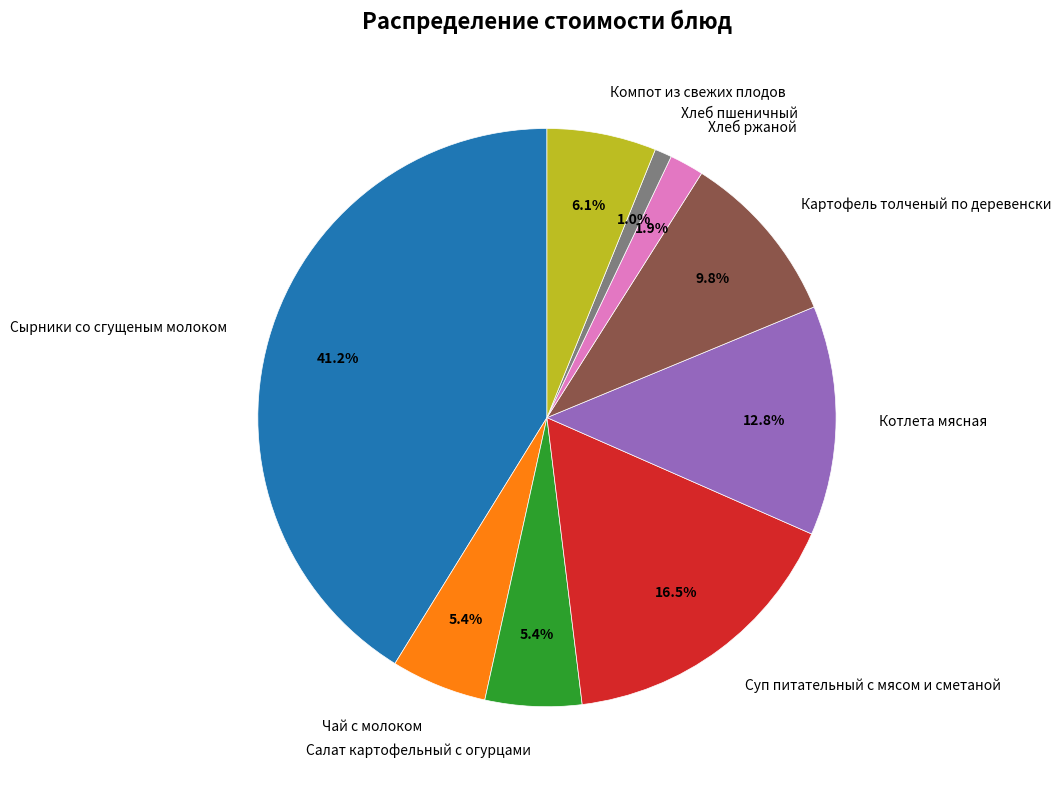

Count the number of slices in the pie.

9